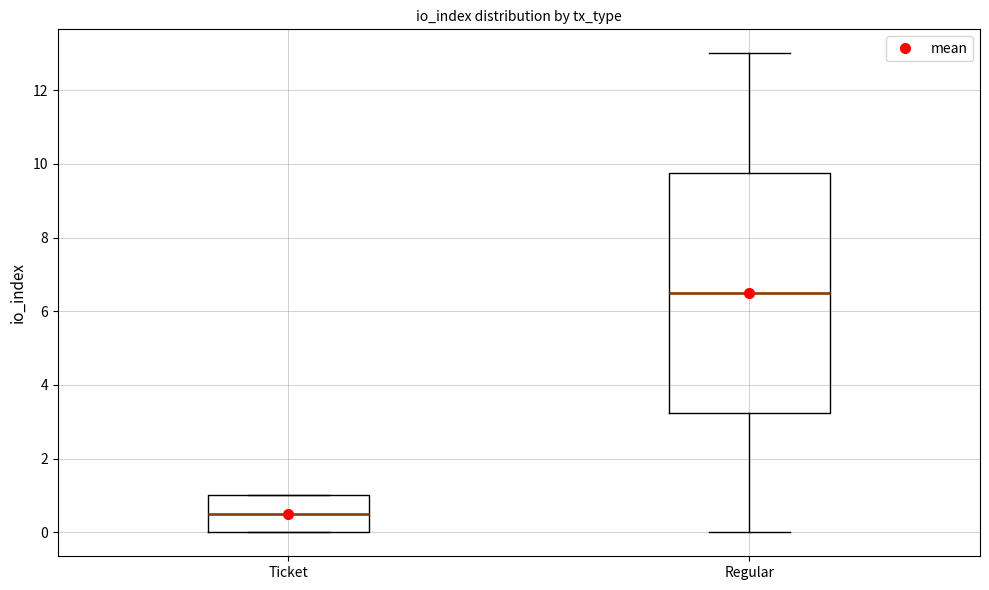

Which box's median line is the lowest?

Ticket